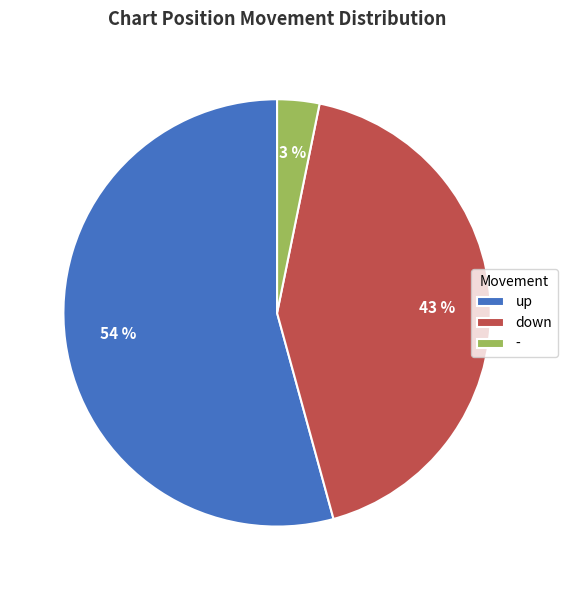

Does any single category account for the majority?

Yes